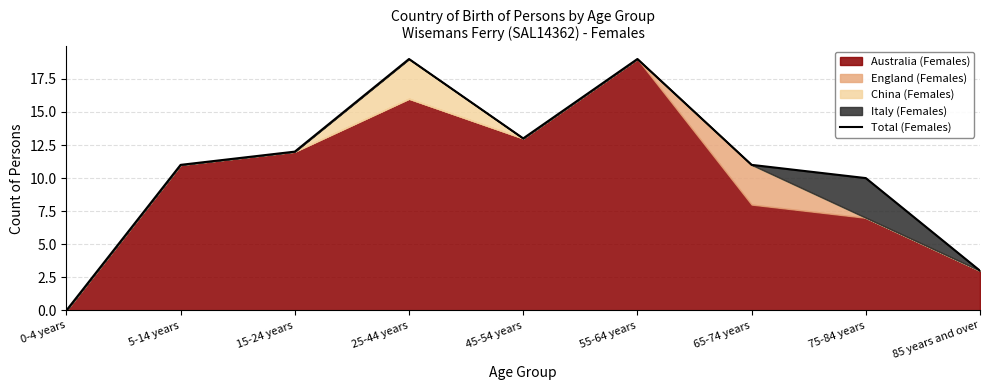

Where is the first local maximum?

25-44 years